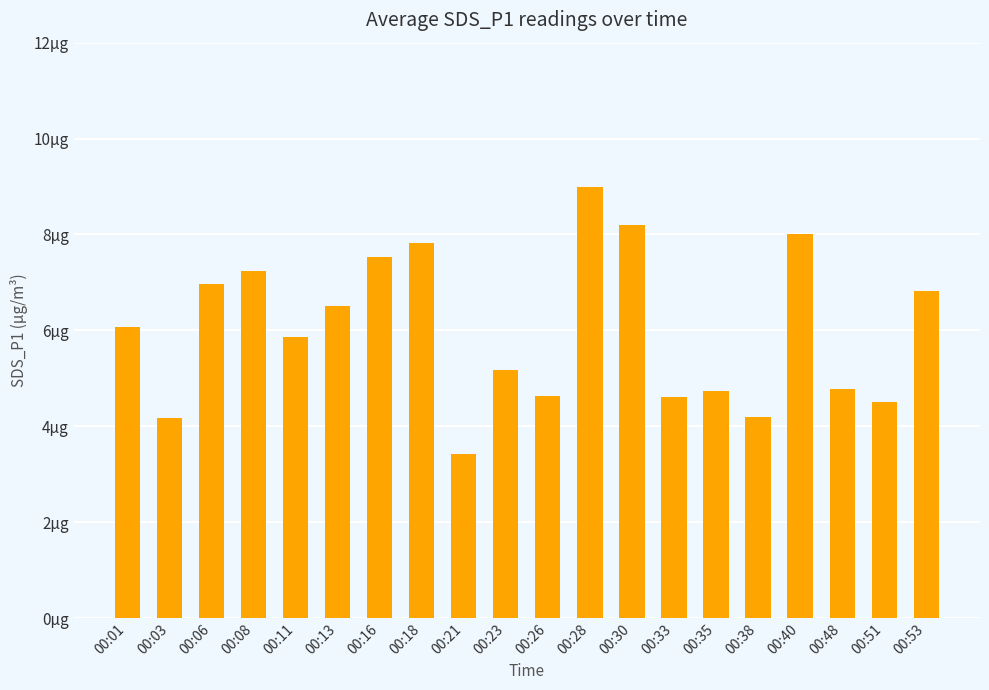

At which category does the chart reach its minimum across all series?

00:21